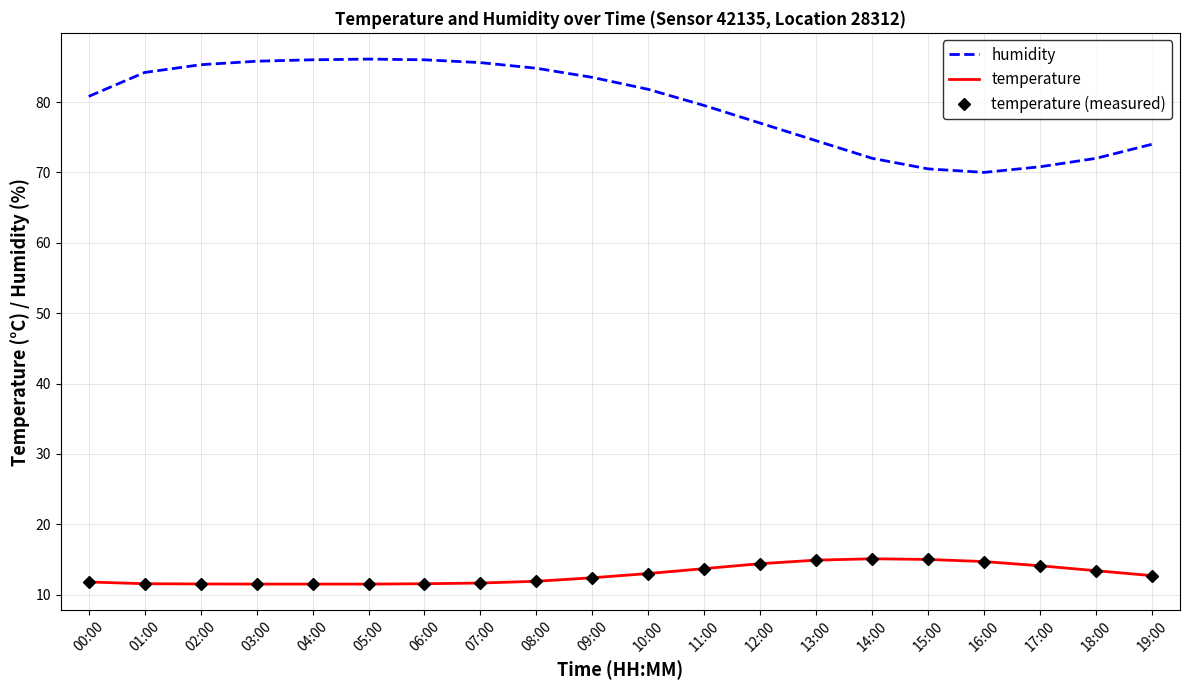

What is the sum of all humidity values?

1590.2